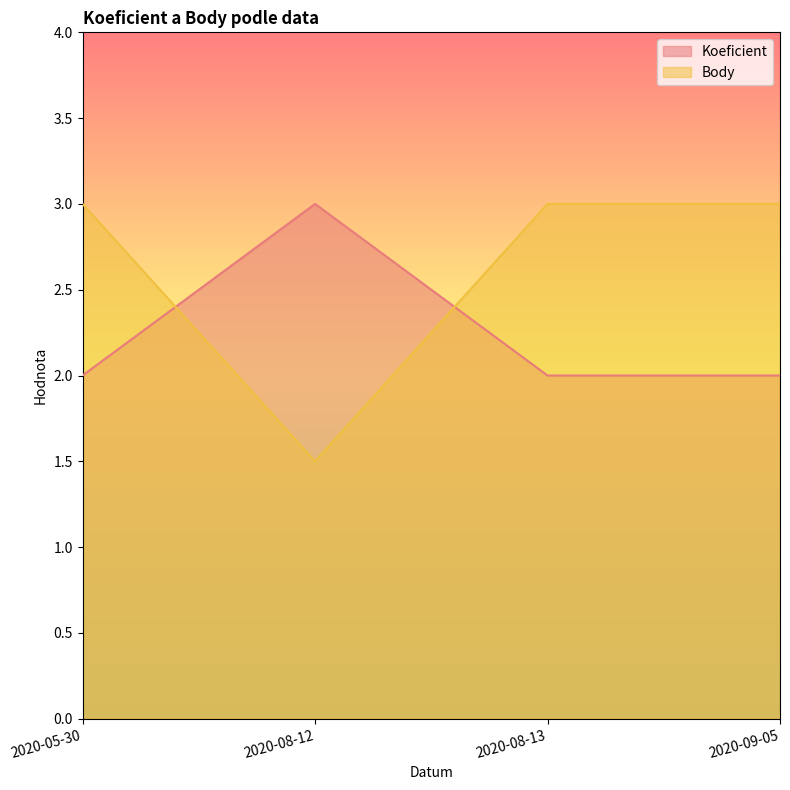

What is the label of the 1st point from the left?

2020-05-30